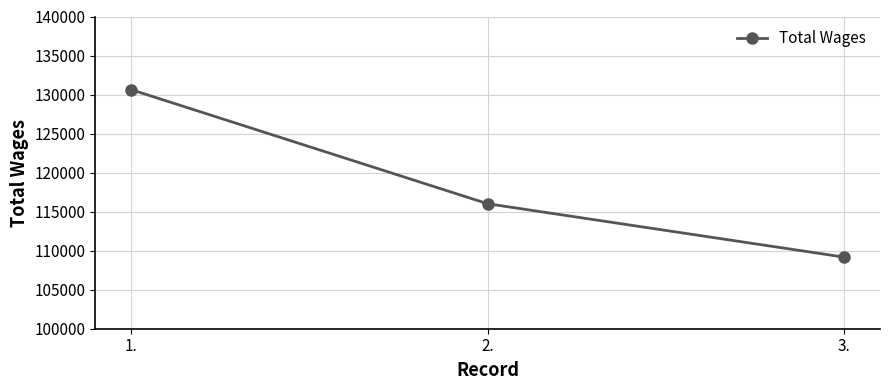

What is the sum of all values?

355818